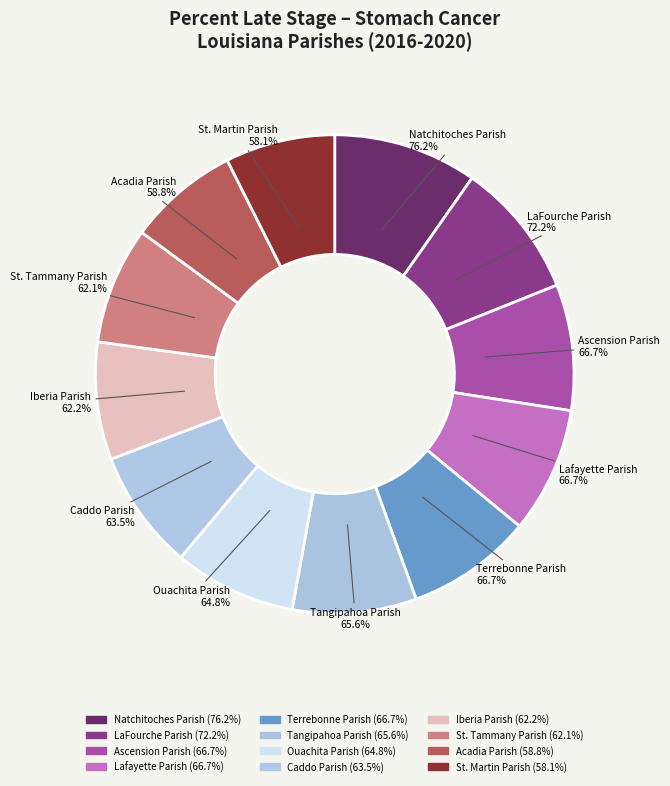

What is the largest slice in the pie chart?

Natchitoches Parish